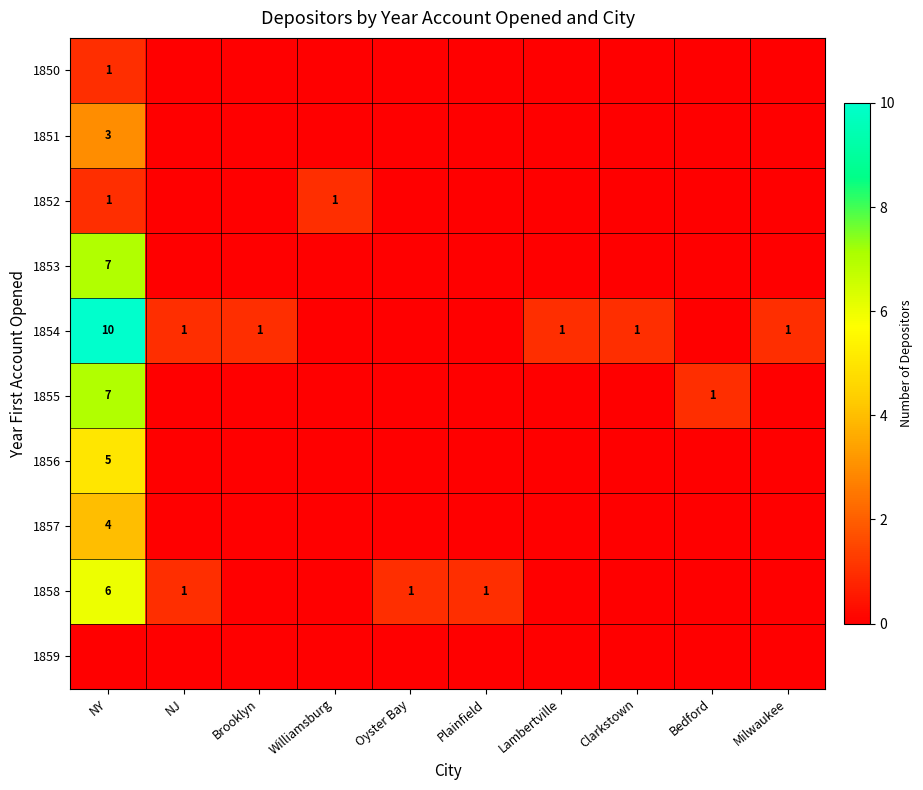

The 1858 series shows 6 at NY. True or false?

True